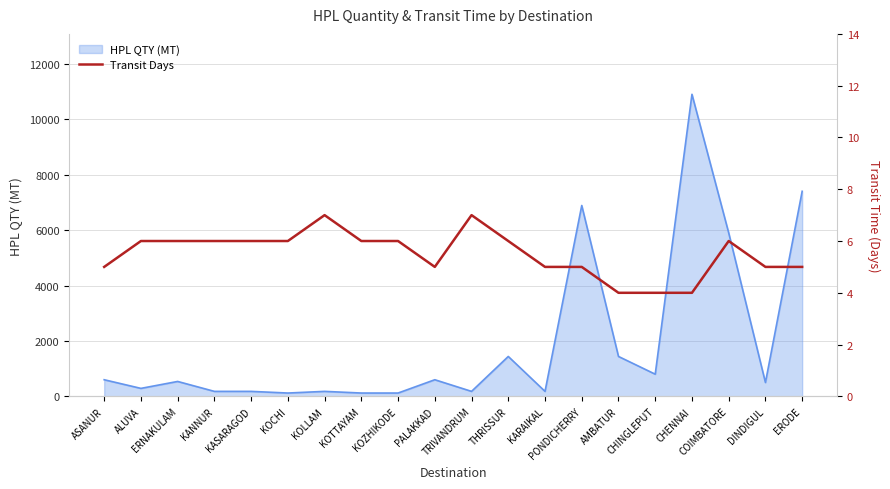

True or false: there are more than 1 points higher than both neighbors.

True